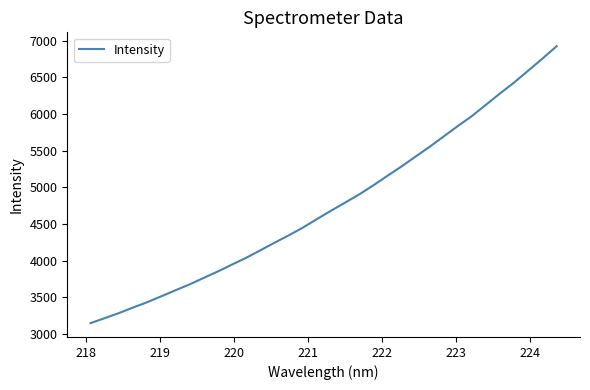

True or false: the data has more than 1 interior local peaks.

False